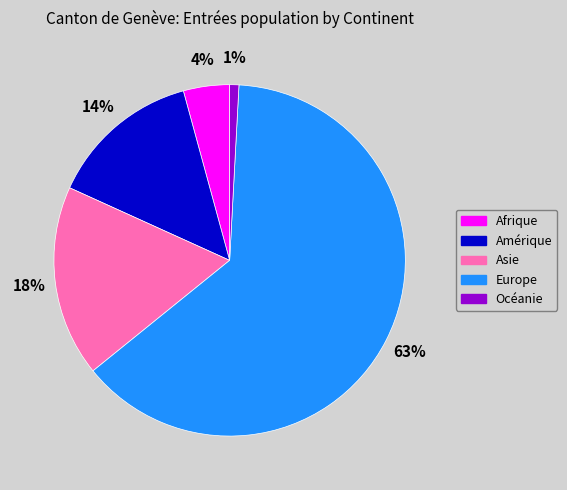

What is the majority slice?

Europe